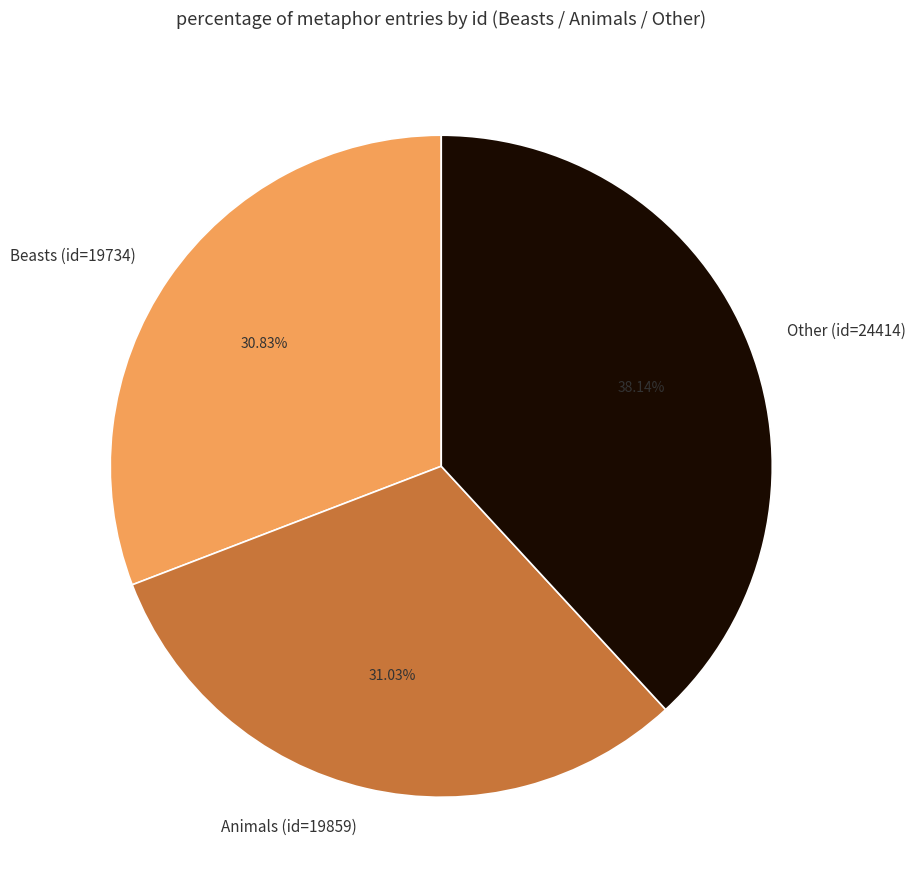

What percentage is the Other (id=24414) slice, to the nearest percent?

38%